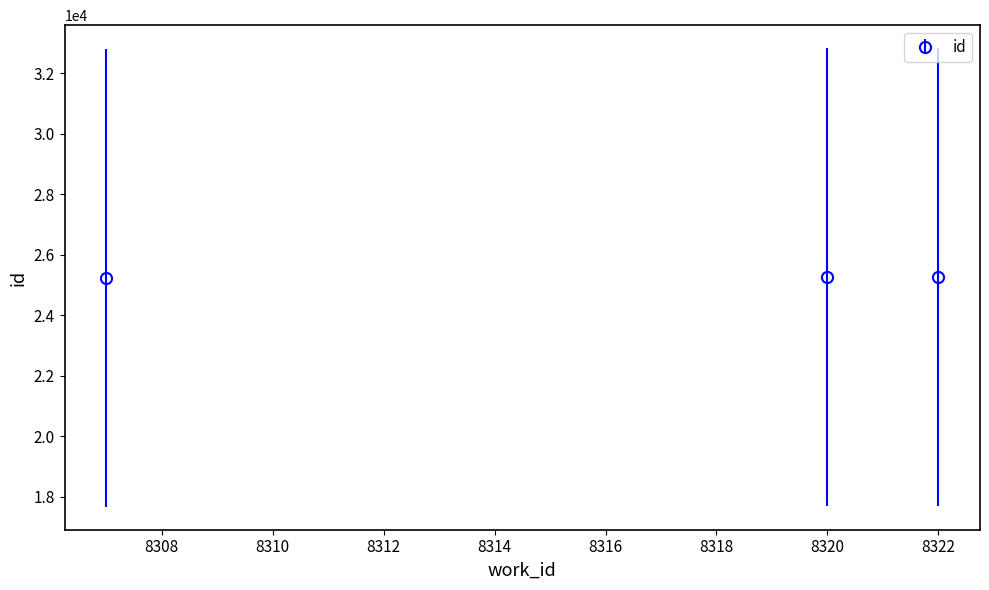

What is the sum of all values?

75741